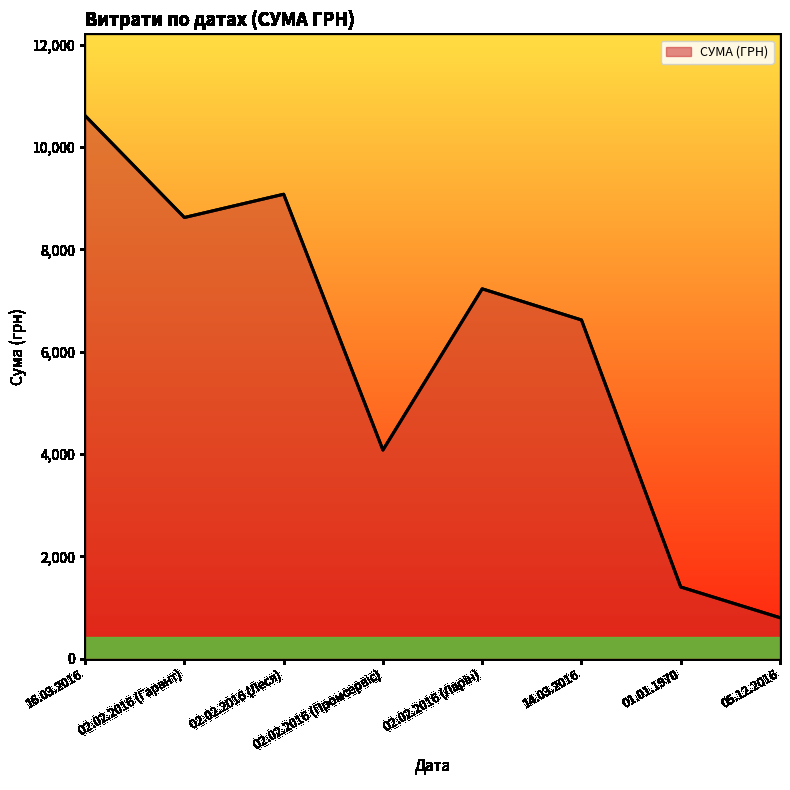

True or false: the data shows 18208.9 at 16.03.2016.

False